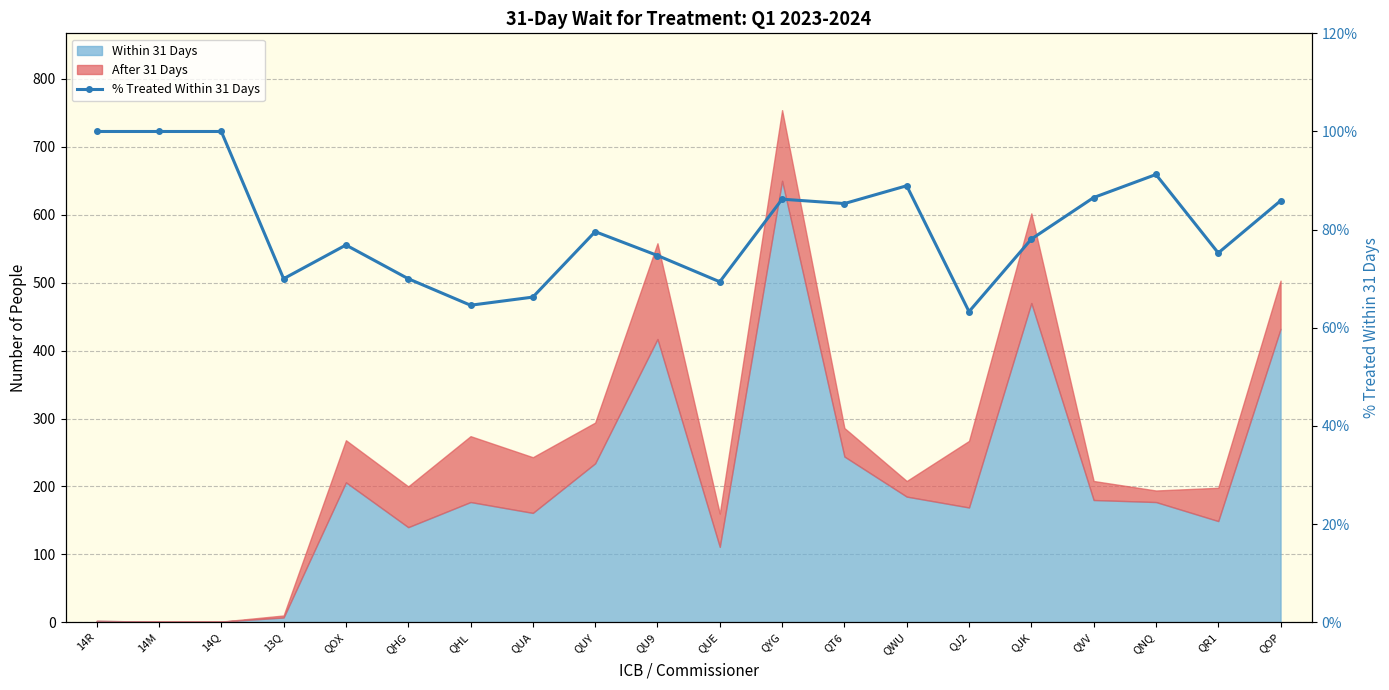

At which category does the chart reach its minimum across all series?

QJ2